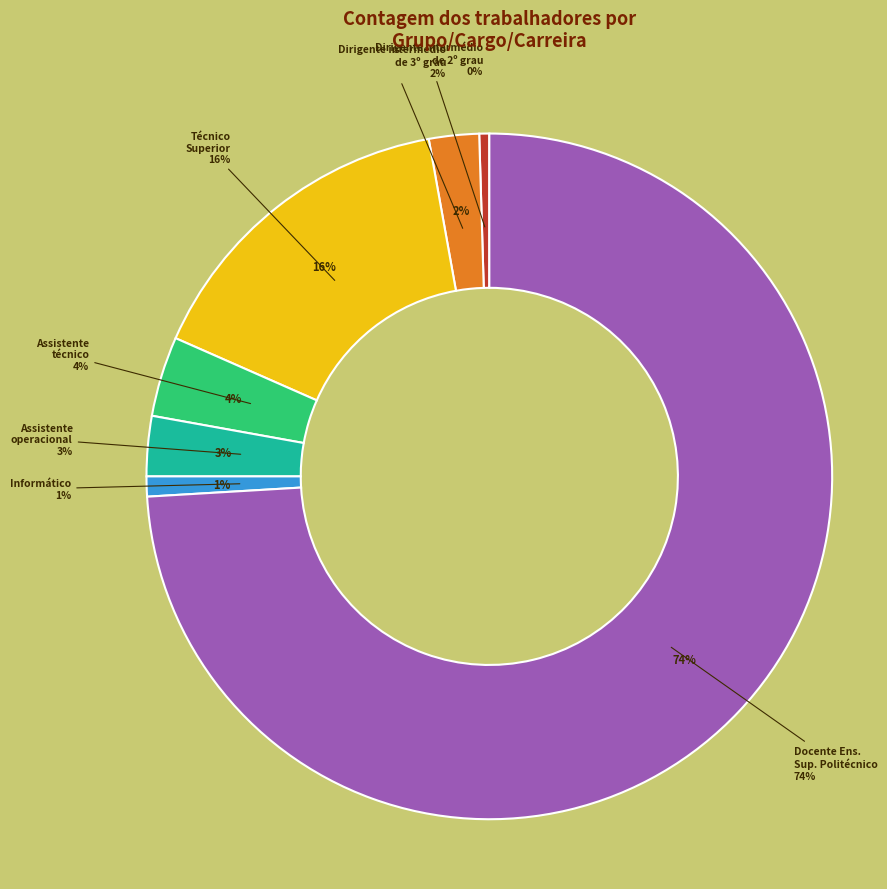

What percentage is NOT represented by Dirigente intermédio de 2º grau?

99.1%